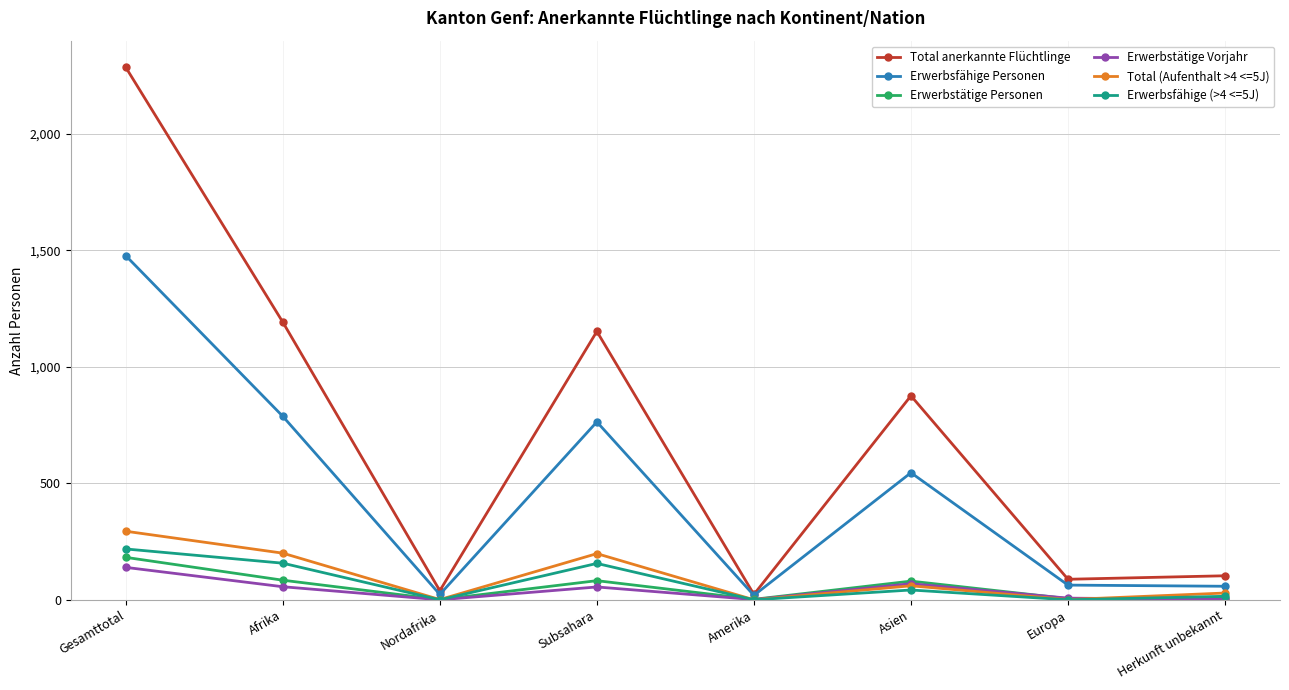

The Total (Aufenthalt >4 <=5J) series shows 49 at Subsahara. True or false?

False